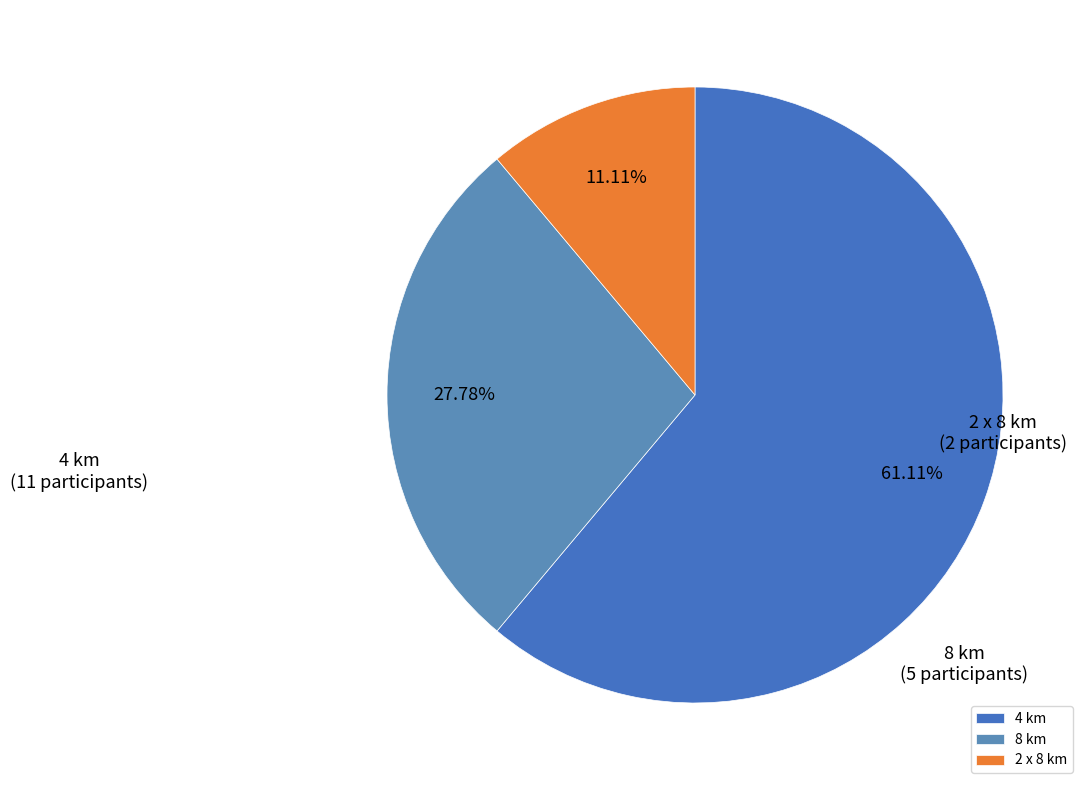

Which category has the biggest portion of the pie?

4 km